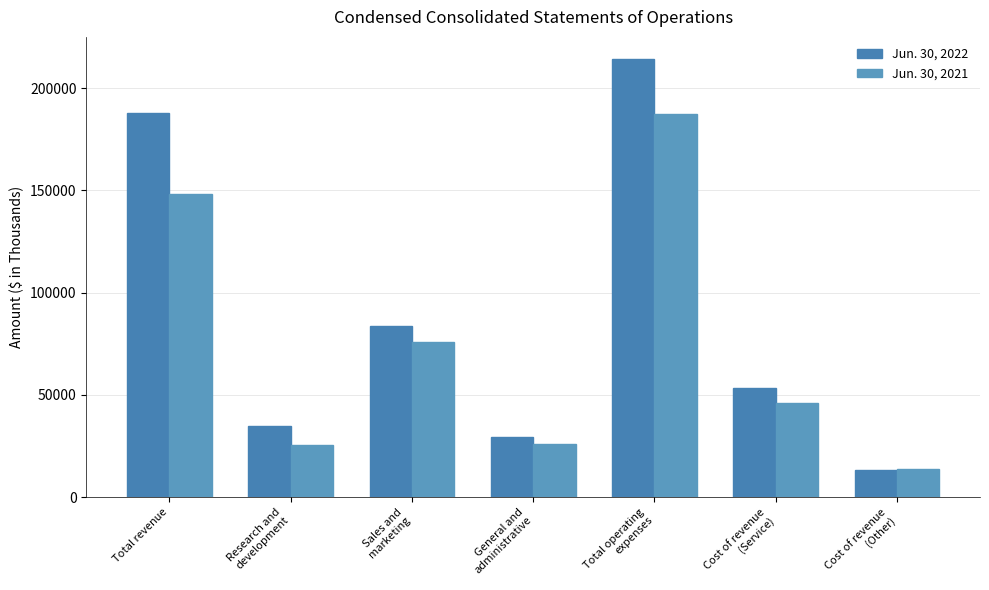

How many groups of bars are there?

7